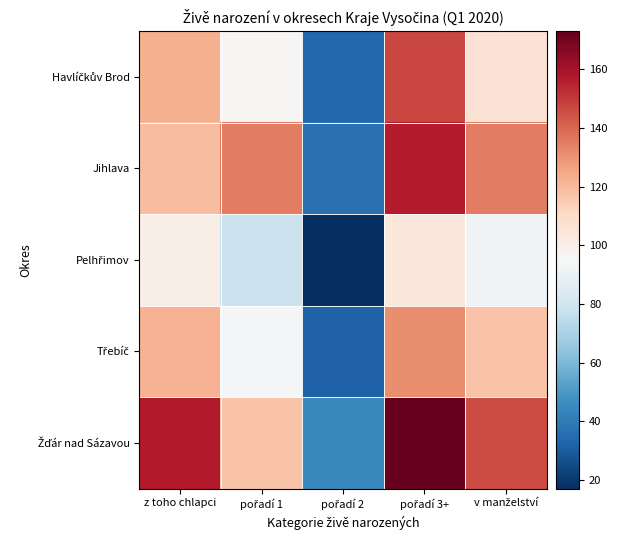

At which category is the sum across all series the highest?

pořadí 3+